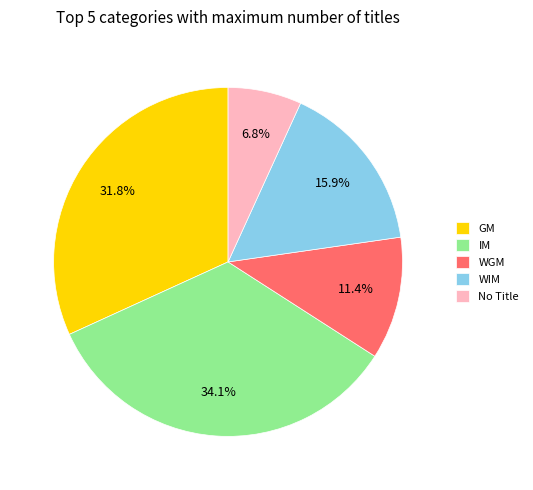

How many slices are in this pie chart?

5